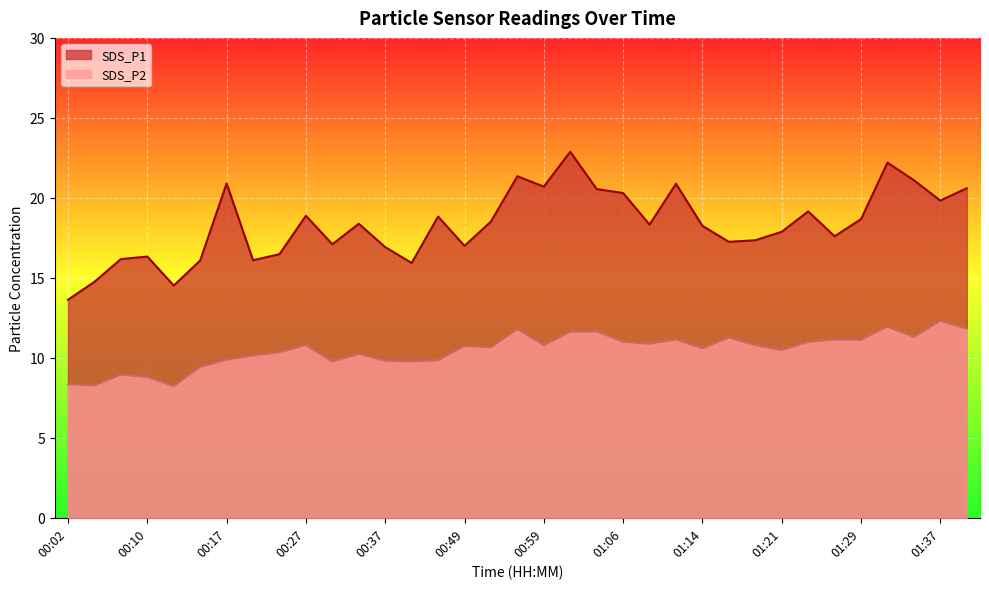

True or false: SDS_P2 and SDS_P1 cross at least once.

False